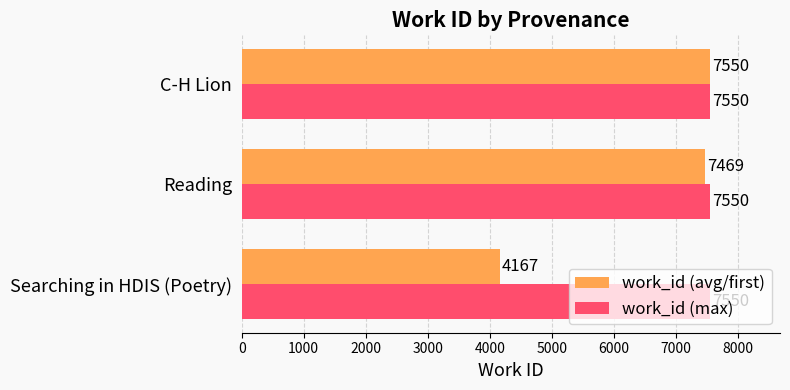

The value of work_id (avg/first) at C-H Lion is 7550. True or false?

True